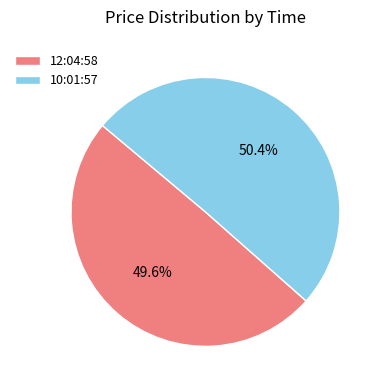

Is 10:01:57 the majority of the pie?

Yes